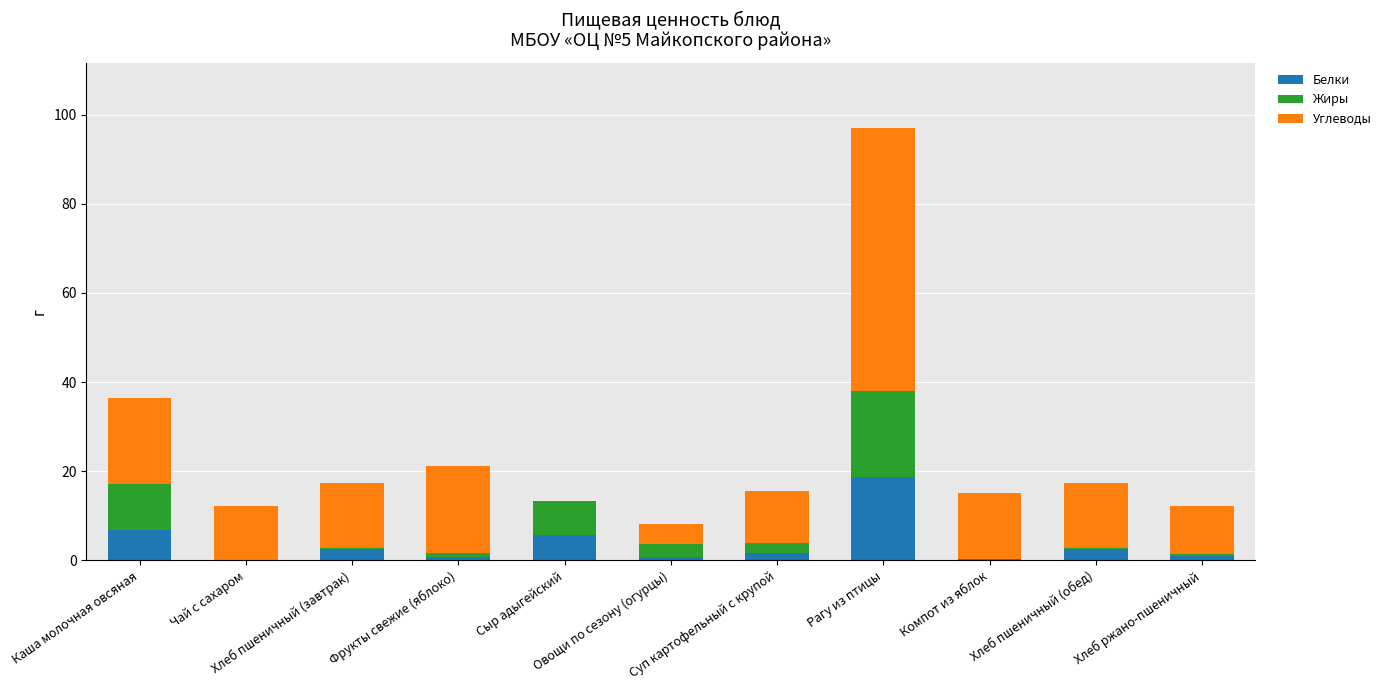

What is the highest value of the Белки series?

18.6